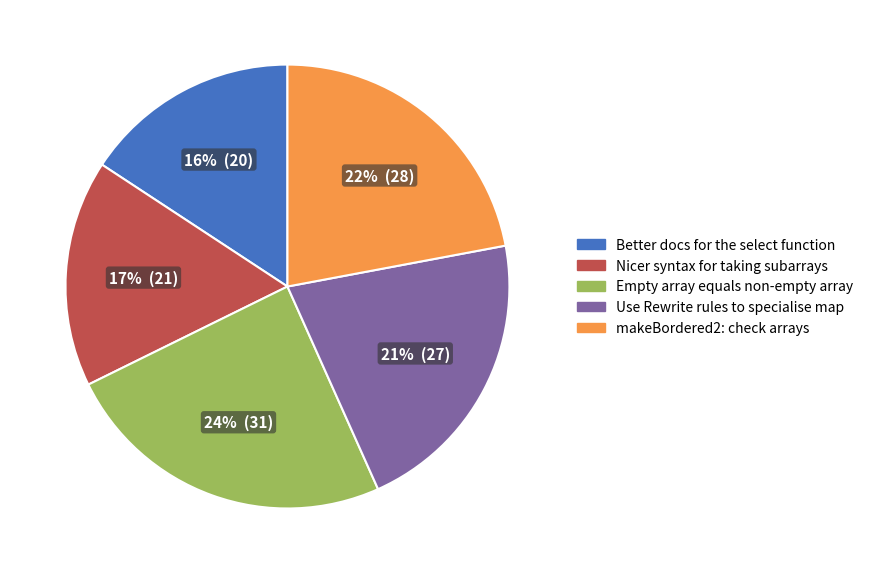

How many segments does this pie chart have?

5